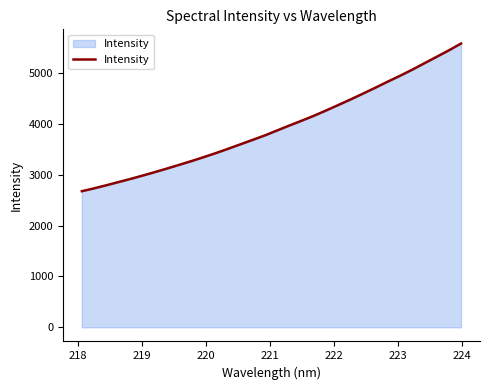

How many categories are shown in the chart?

32